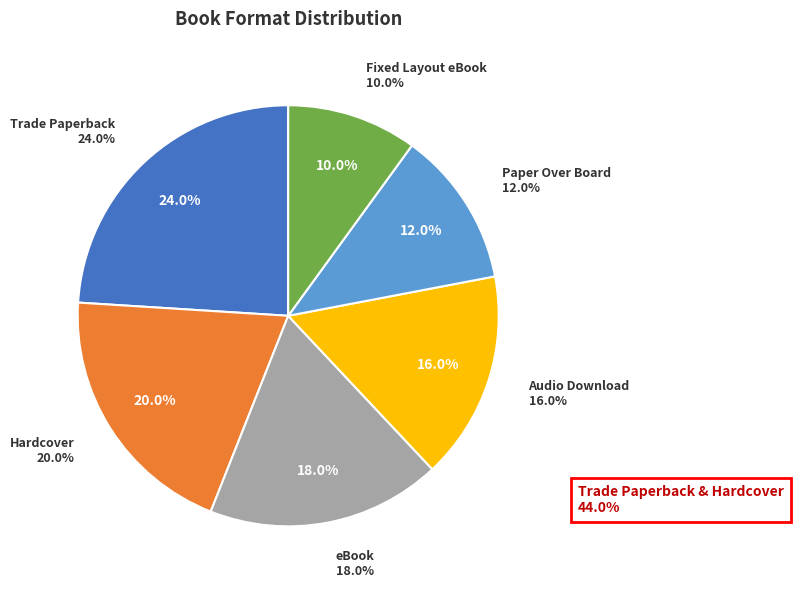

To the nearest percent, what is the combined percentage of Audio Download and eBook?

34%